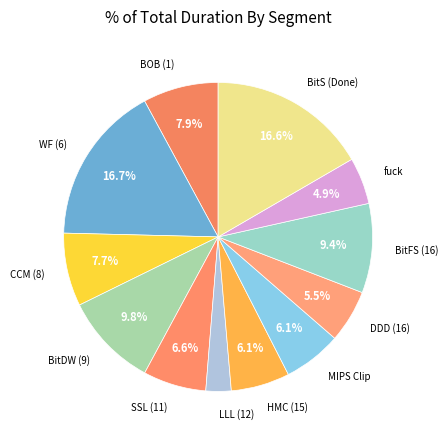

To the nearest percent, what is the combined percentage of DDD (16) and HMC (15)?

12%